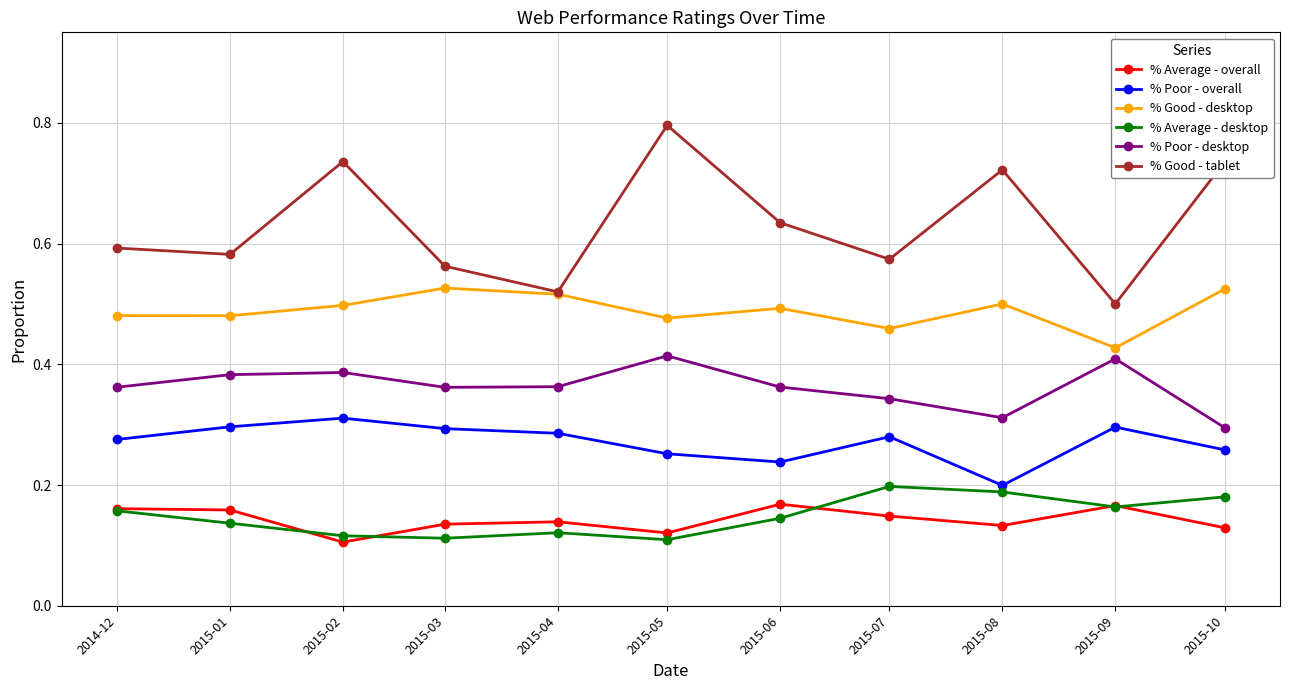

What is the label of the 10th point from the right?

2015-01